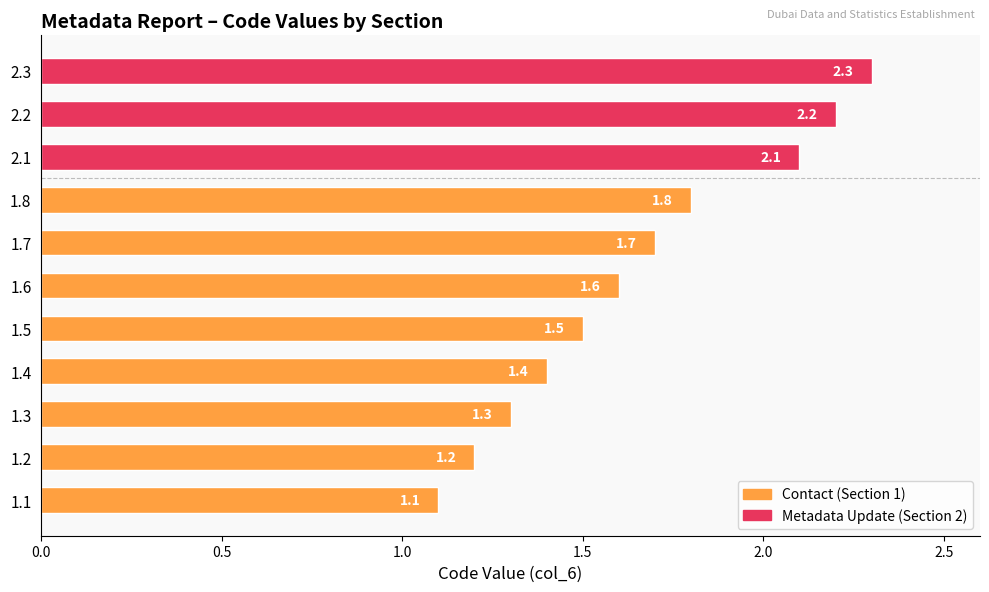

Are the bars grouped side by side (vs. stacked)?

No